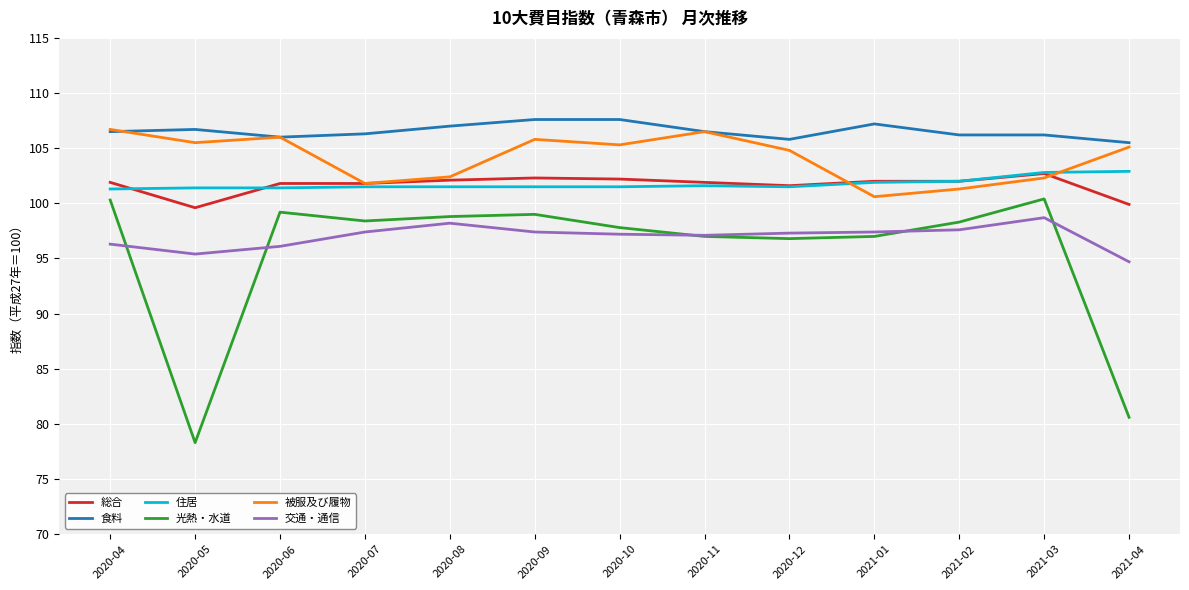

How many series are shown in this chart?

6